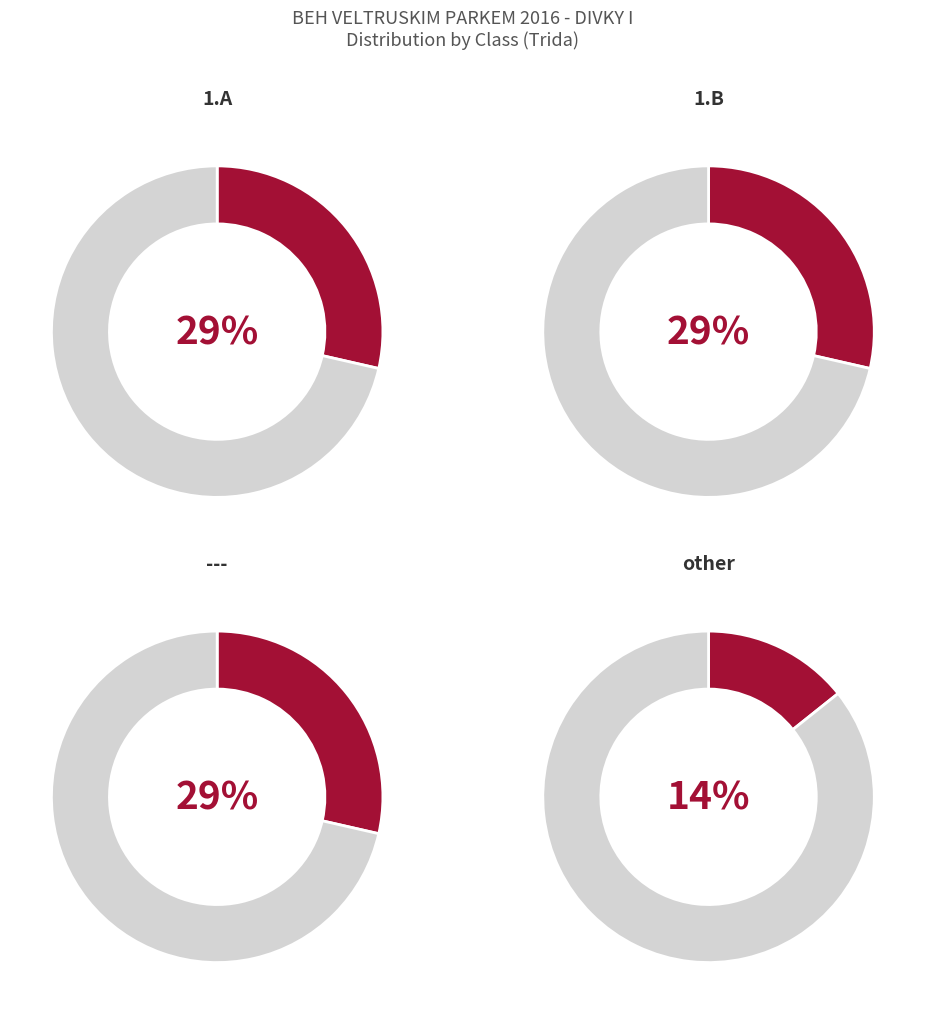

True or false: other accounts for 14% of the total.

True